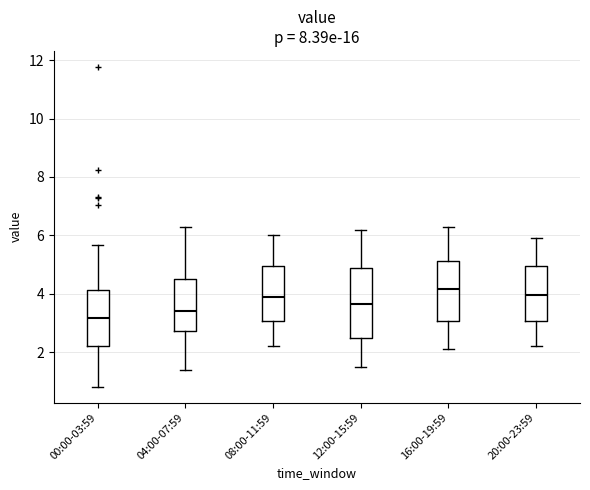

Reading left to right, read every box against the y-axis: the position of its median line, the range the box covers, and the ends of its whiskers. The values are not printed on the chart, so give them approximately, as read against the axis.

00:00-03:59: median 3.2, box 2.2 to 4.2, whiskers 0.8 to 5.6
04:00-07:59: median 3.4, box 2.8 to 4.6, whiskers 1.4 to 6.4
08:00-11:59: median 4.0, box 3.0 to 5.0, whiskers 2.2 to 6.0
12:00-15:59: median 3.6, box 2.4 to 4.8, whiskers 1.6 to 6.2
16:00-19:59: median 4.2, box 3.0 to 5.2, whiskers 2.2 to 6.4
20:00-23:59: median 4.0, box 3.0 to 5.0, whiskers 2.2 to 6.0